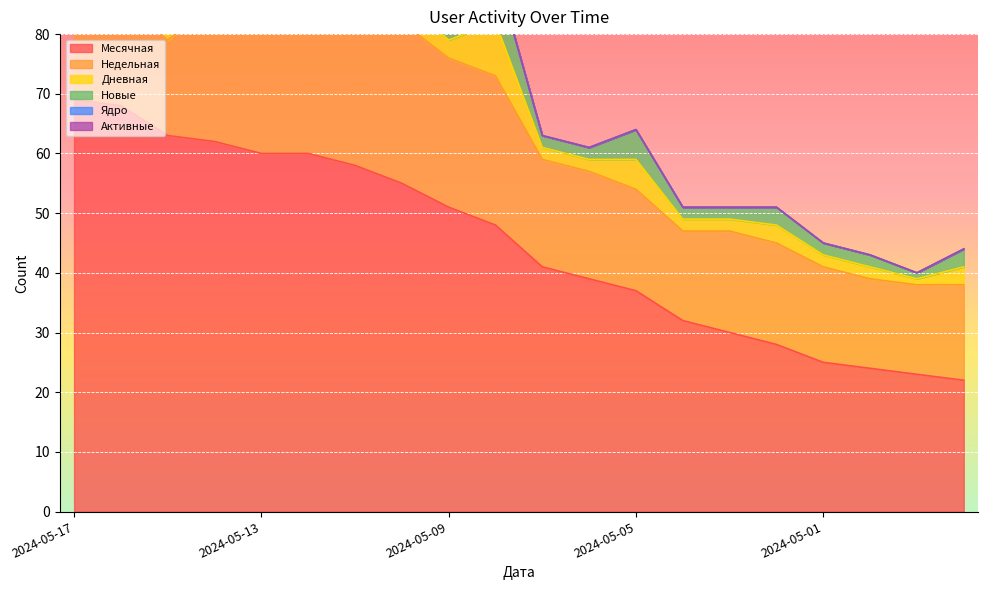

List the labels in order of Дневная value, smallest first.

2024-05-13, 2024-05-17, 2024-04-29, 2024-05-15, 2024-05-14, 2024-05-12, 2024-05-07, 2024-05-06, 2024-05-04, 2024-05-03, 2024-05-01, 2024-04-30, 2024-05-11, 2024-05-09, 2024-05-02, 2024-04-28, 2024-05-10, 2024-05-16, 2024-05-05, 2024-05-08